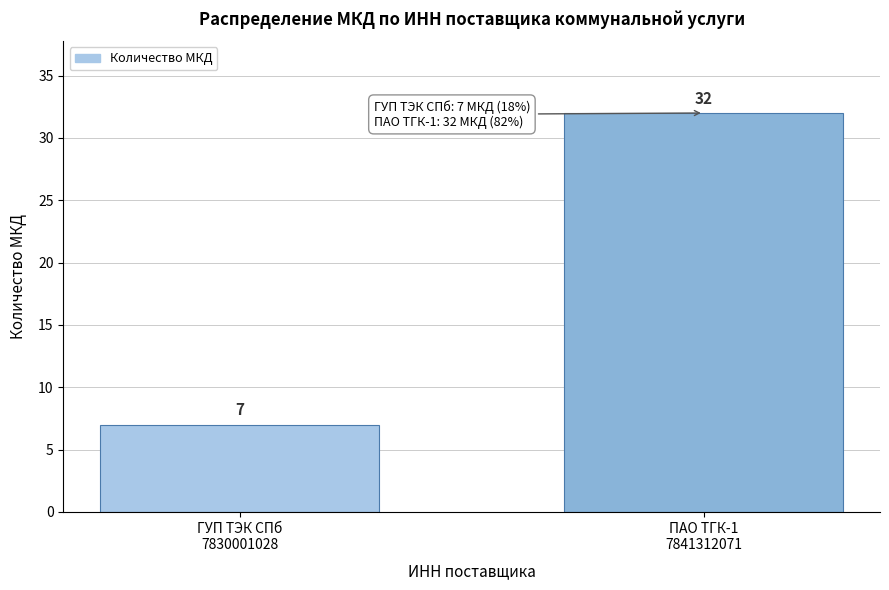

Reading left to right, transcribe all the data shown in this chart.

7	32